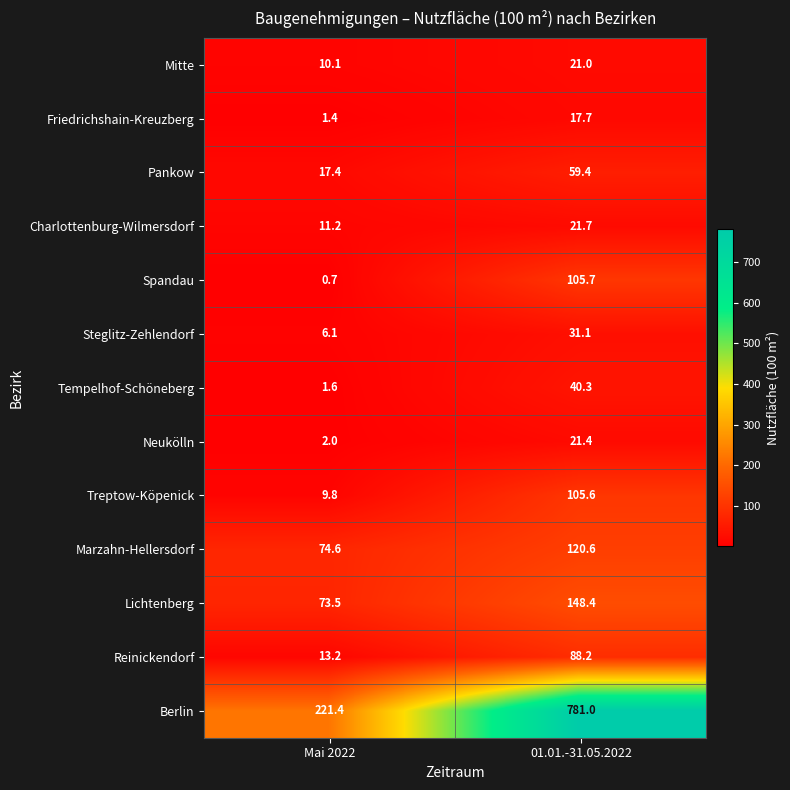

What is the difference between the Steglitz-Zehlendorf values at 01.01.-31.05.2022 and Mai 2022?

25.0